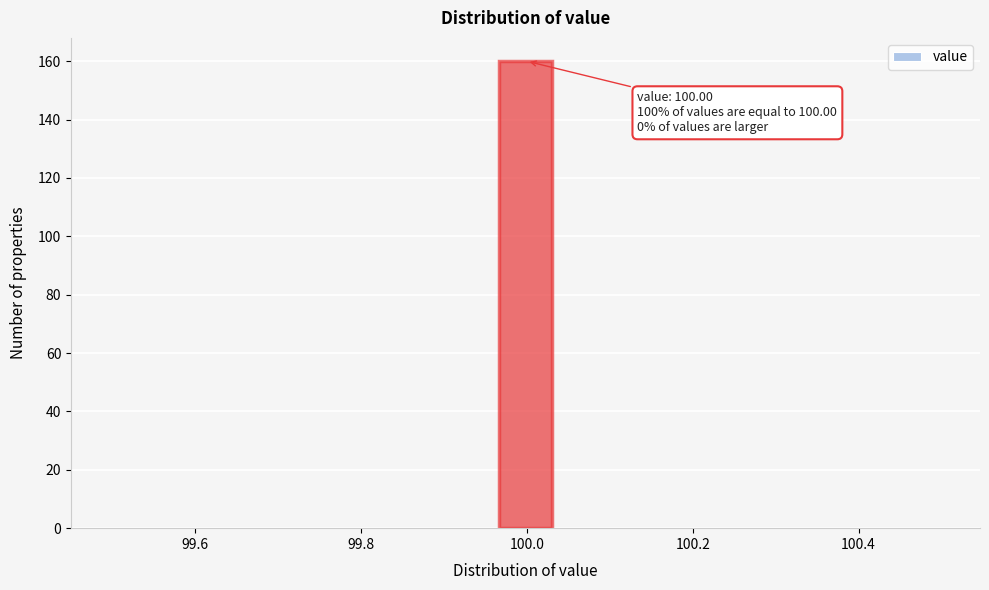

Read against the x-axis, roughly where is the centre of the tallest bar?

100.00